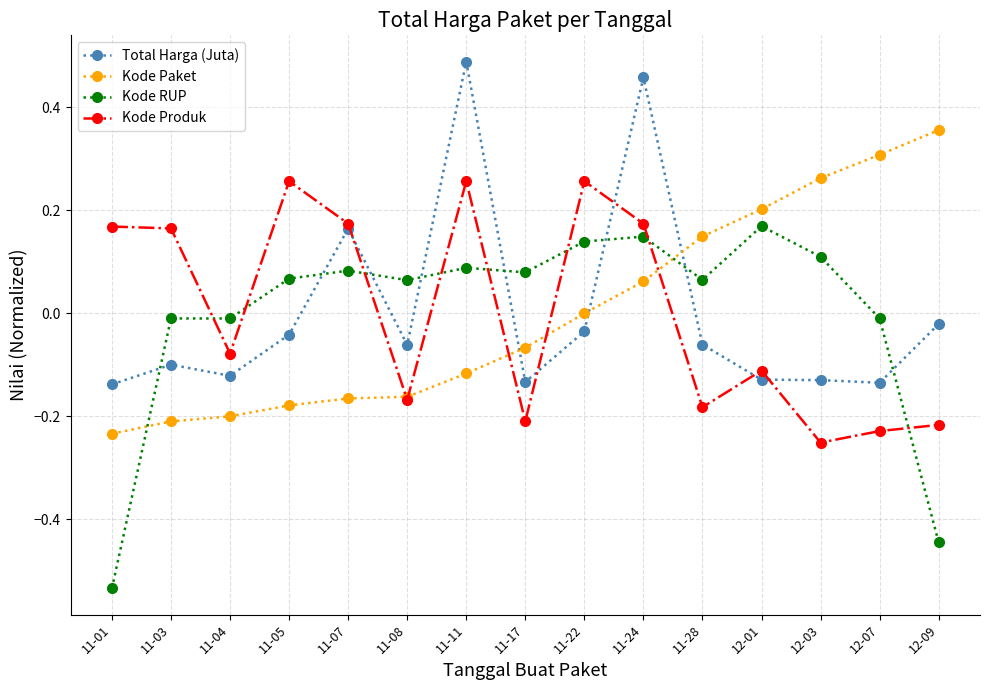

How many values in Total Harga (Juta) are above zero?

3